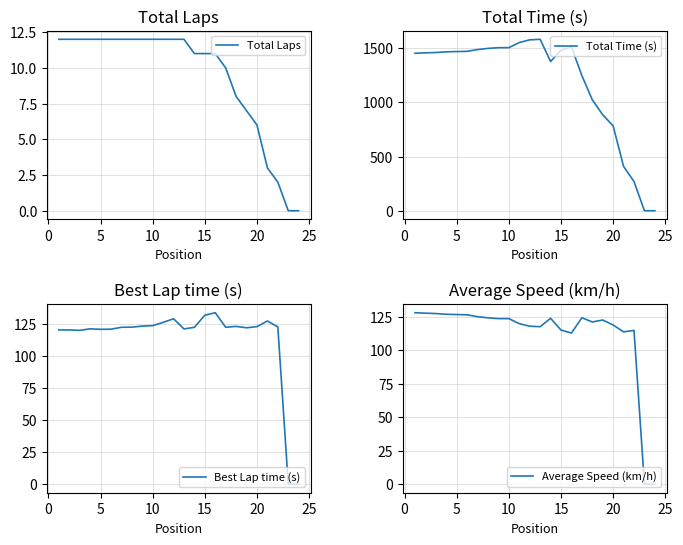

What is the maximum value for Total Time (s)?

1582.0